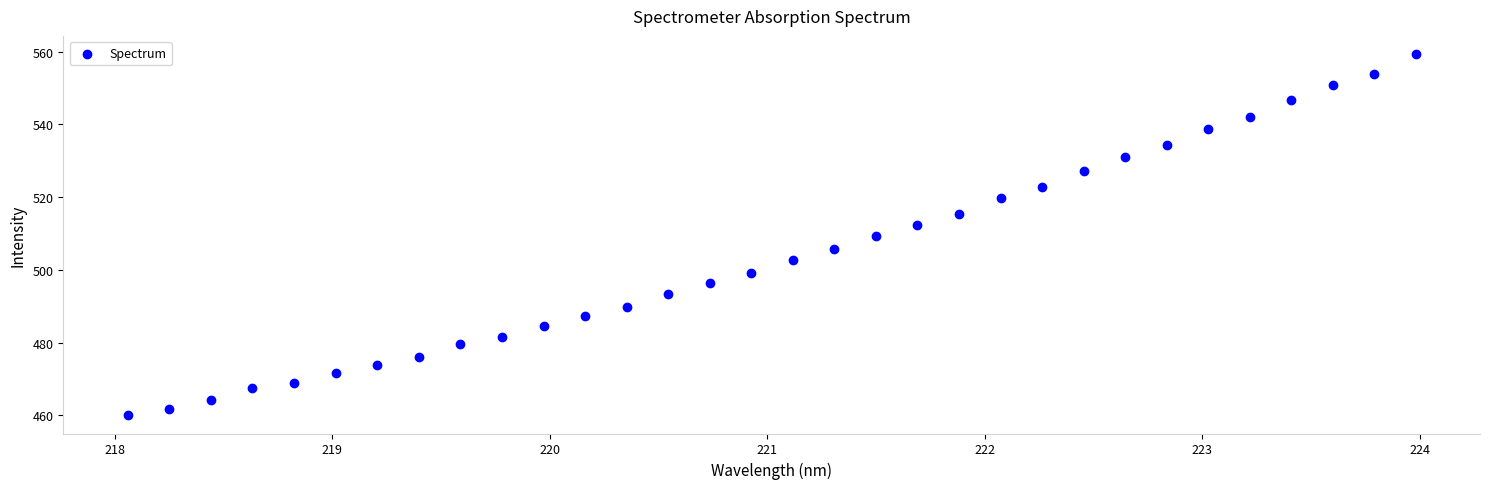

What is the range of X values (max minus min)?

5.9